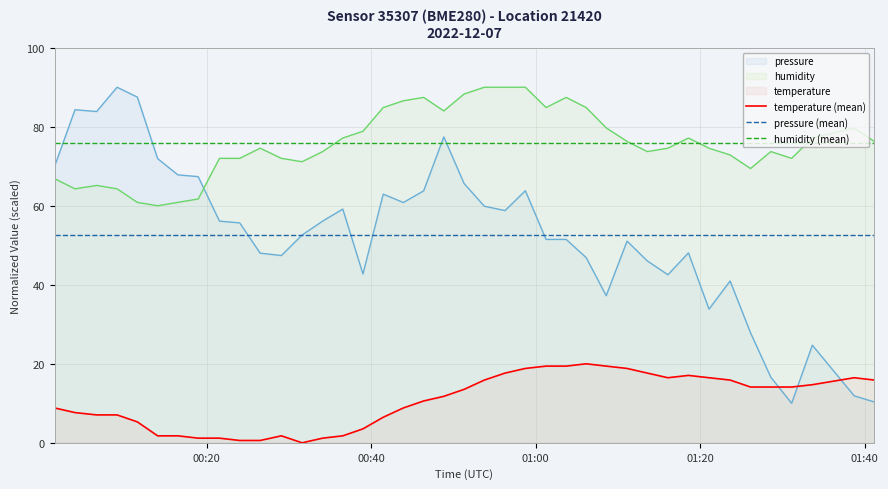

How many lines are shown in the chart?

3